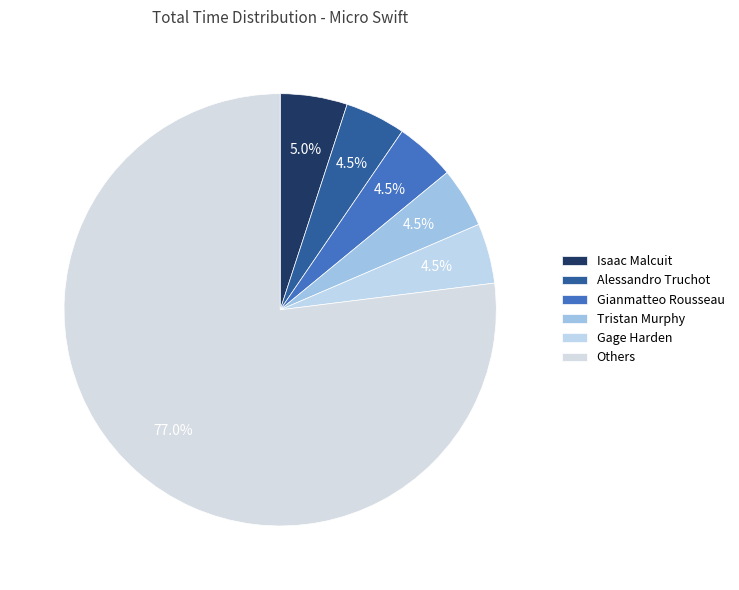

How many segments does this pie chart have?

6